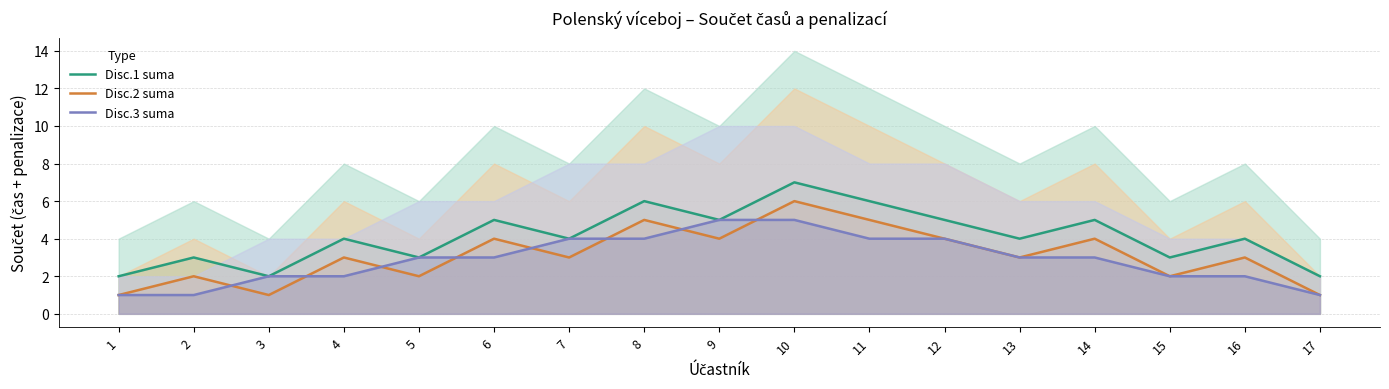

True or false: Disc.3 suma has more than 0 points higher than both neighbors.

False